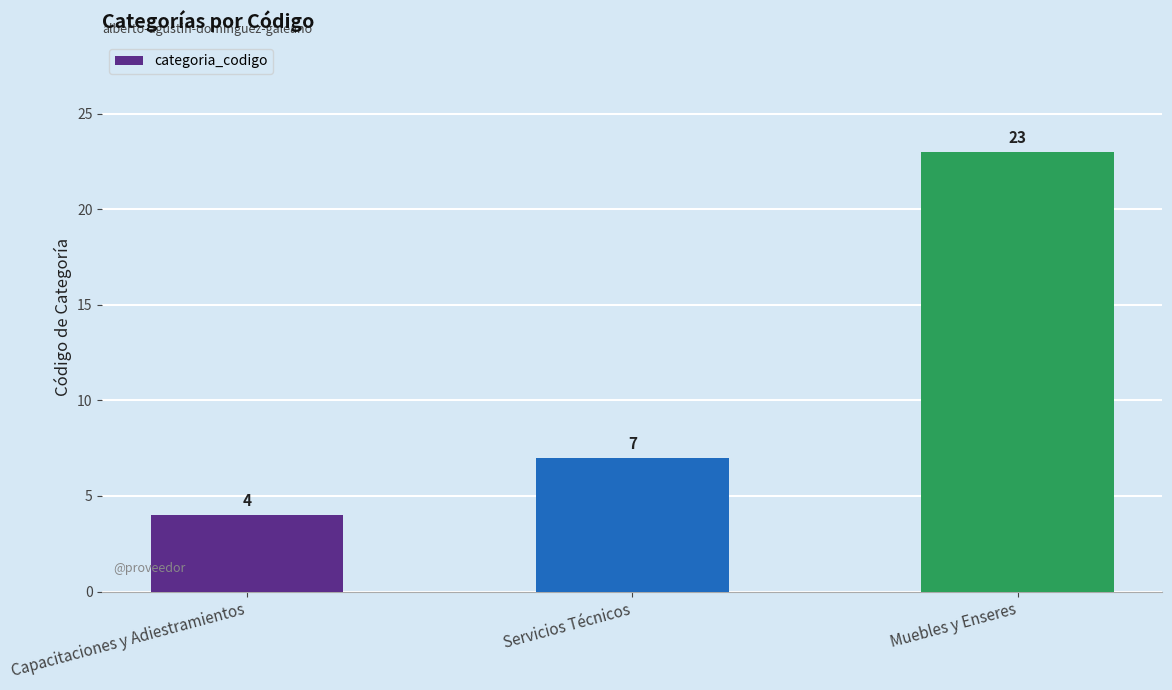

What is the sum of all values?

34